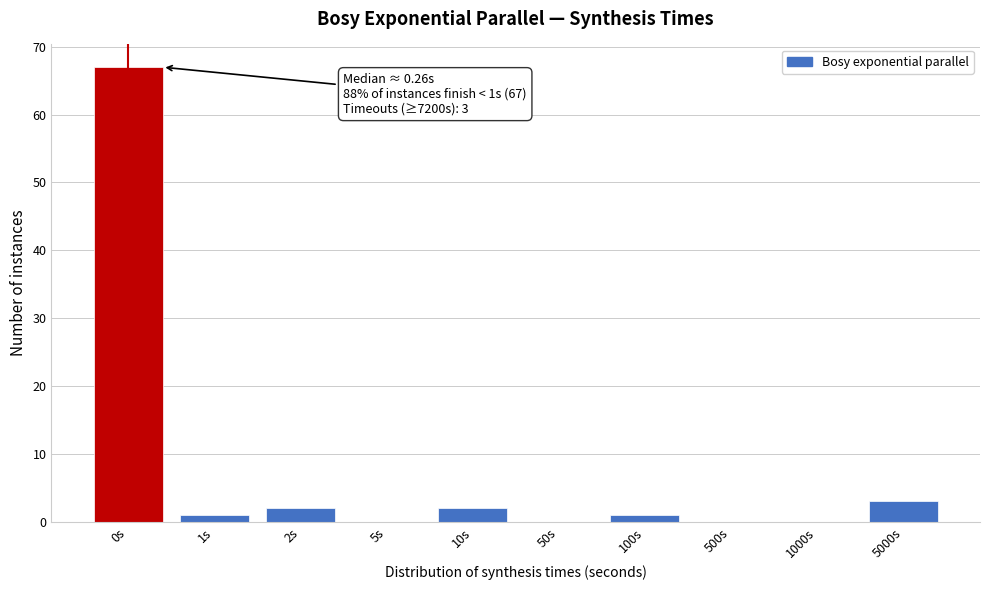

Reading left to right, extract all data points from this chart.

0s=67	1s=1	2s=2	5s=0	10s=2	50s=0	100s=1	500s=0	1000s=0	5000s=3